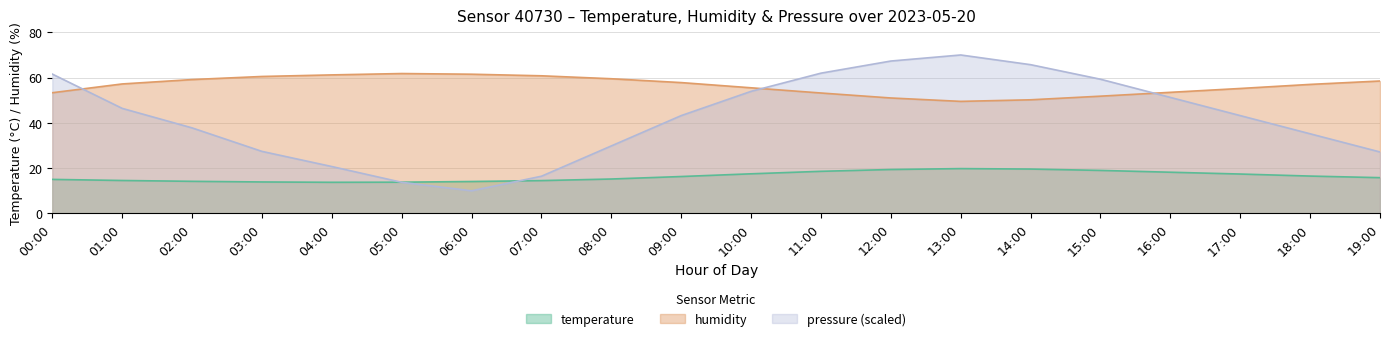

True or false: humidity has a value of 60.8 at 07:00.

True